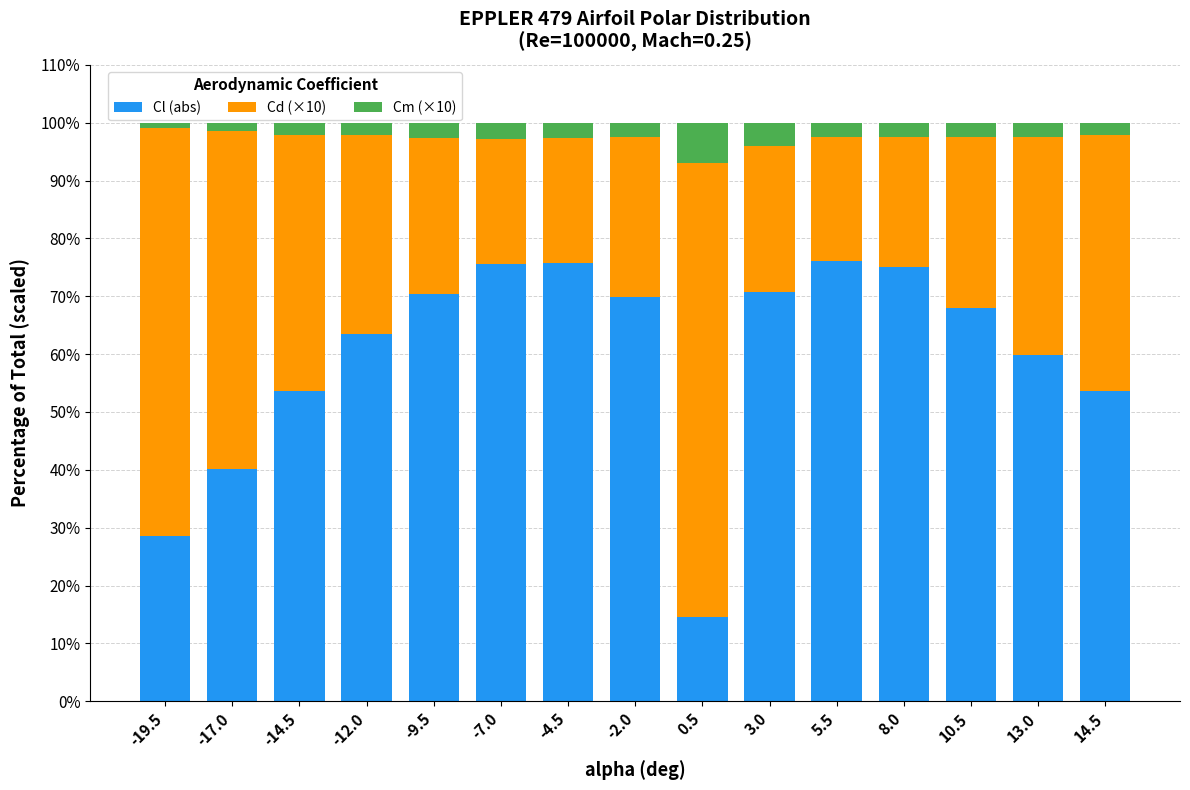

Are the bars horizontal?

No